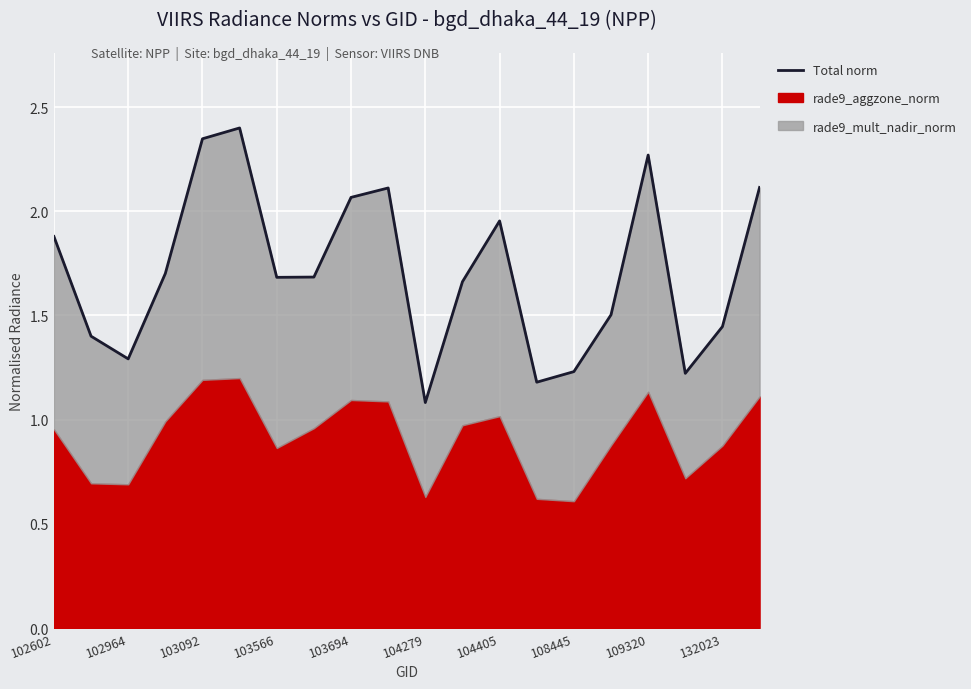

What is the greatest value displayed?

2.4